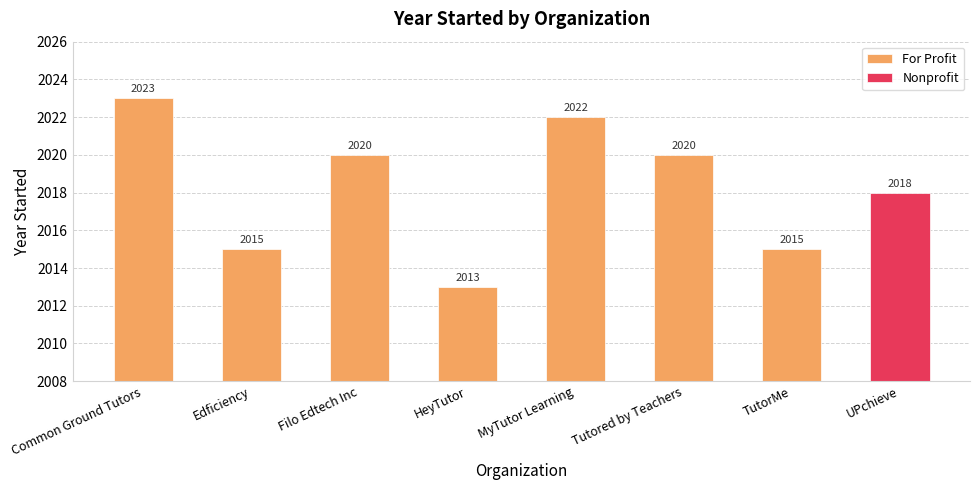

What is the change in value from Common Ground Tutors to Edficiency?

-8